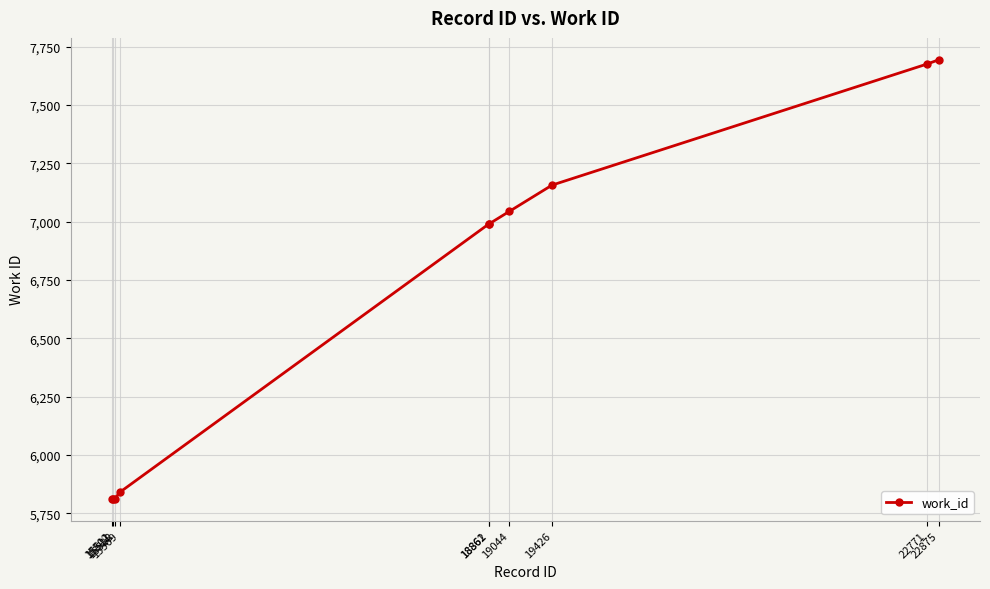

What is the greatest value displayed?

7694